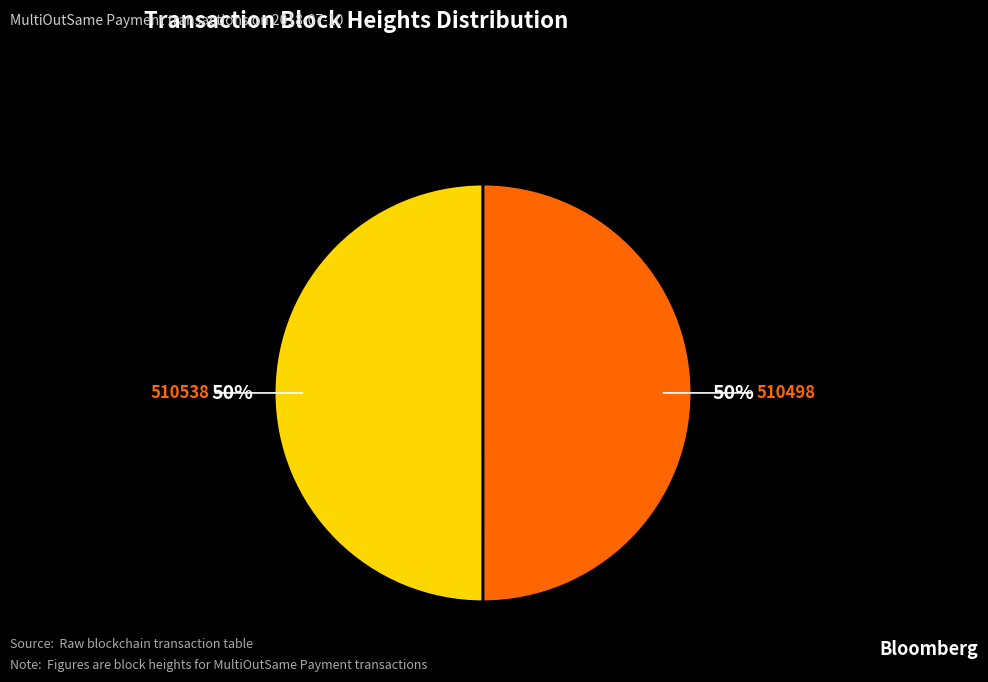

Count the number of slices in the pie.

2